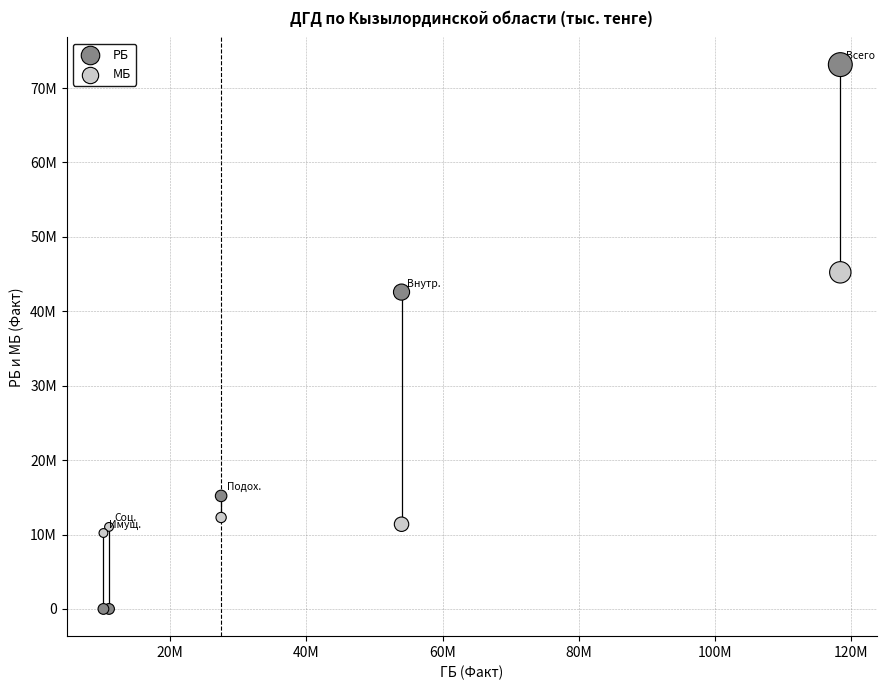

What are all the series names shown in the legend?

РБ, МБ